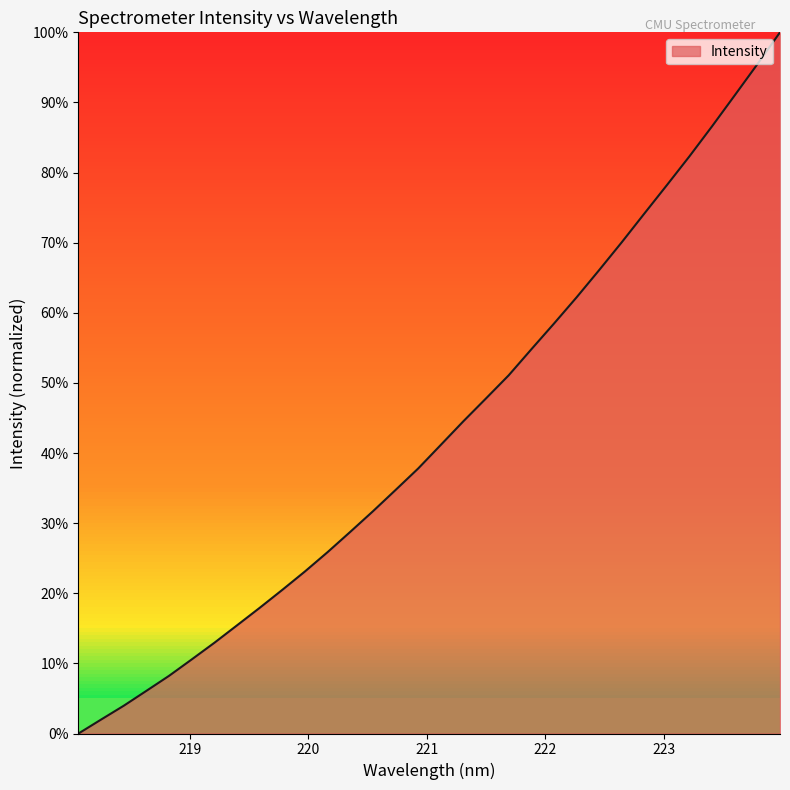

What is the greatest value displayed?

100.0